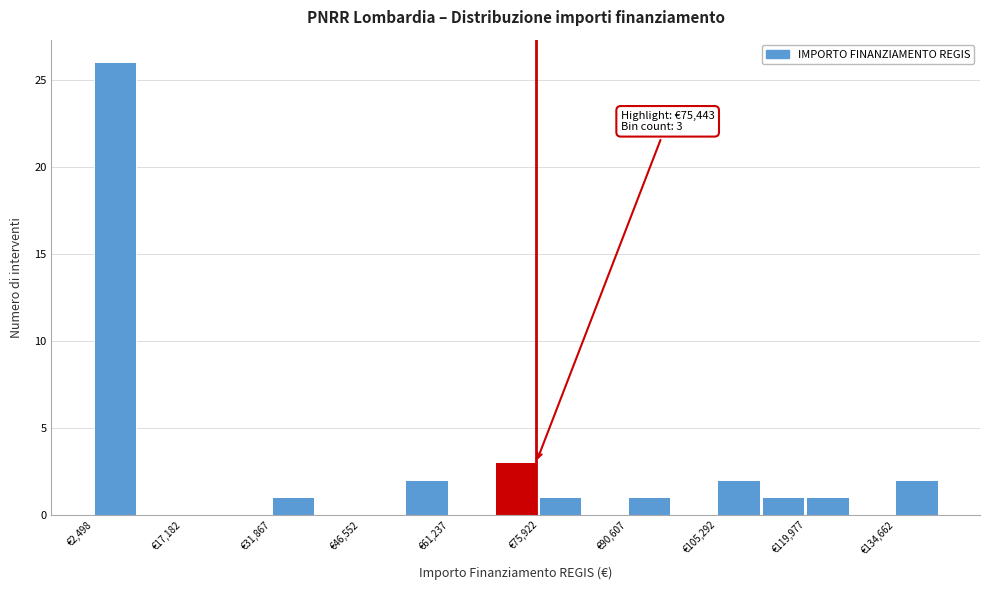

Around what value on the x-axis is the tallest bar? Give the approximate position of its centre, as read against the axis.

6000